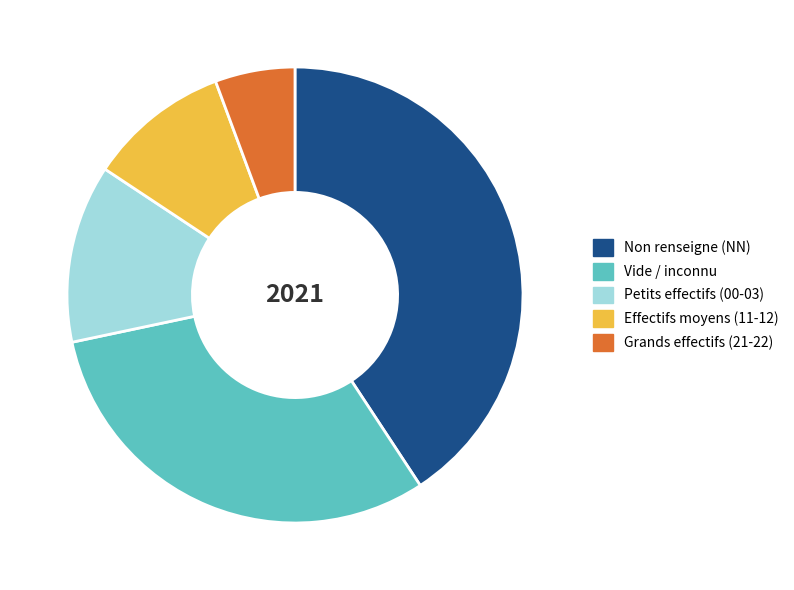

How many segments does this pie chart have?

5